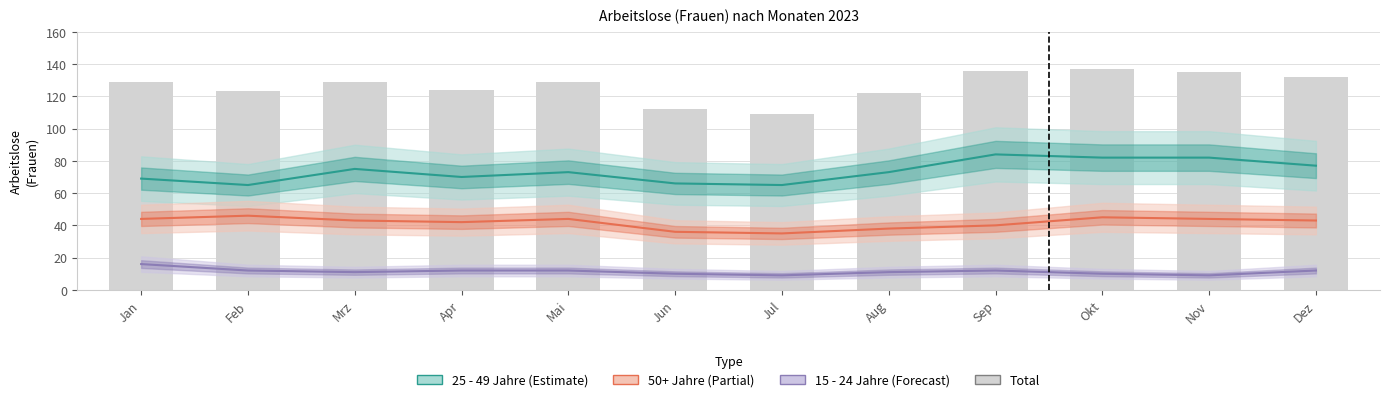

Is the value of 15 - 24 Jahre at Mai greater than the value of Total at Mrz?

No